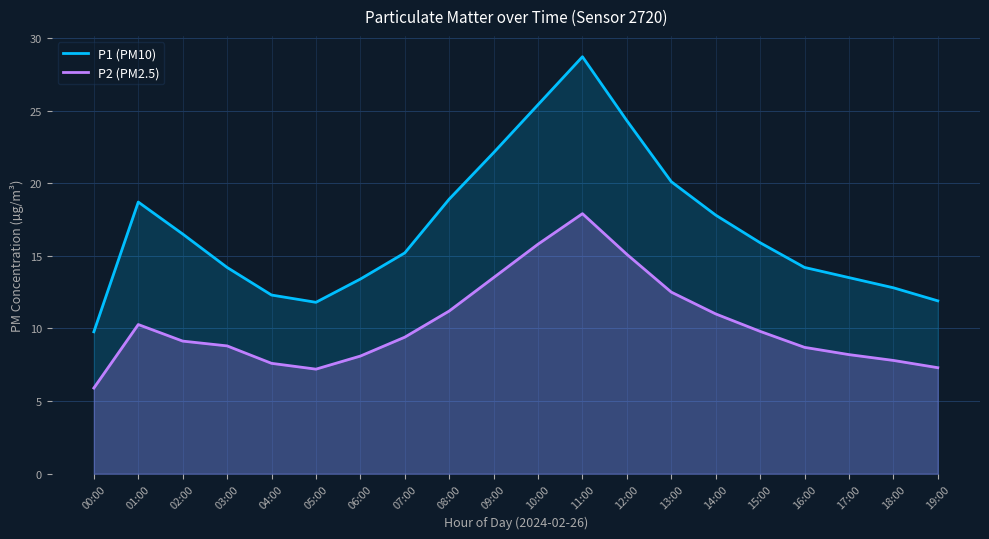

What is the highest value of the P1 (PM10) series?

28.7